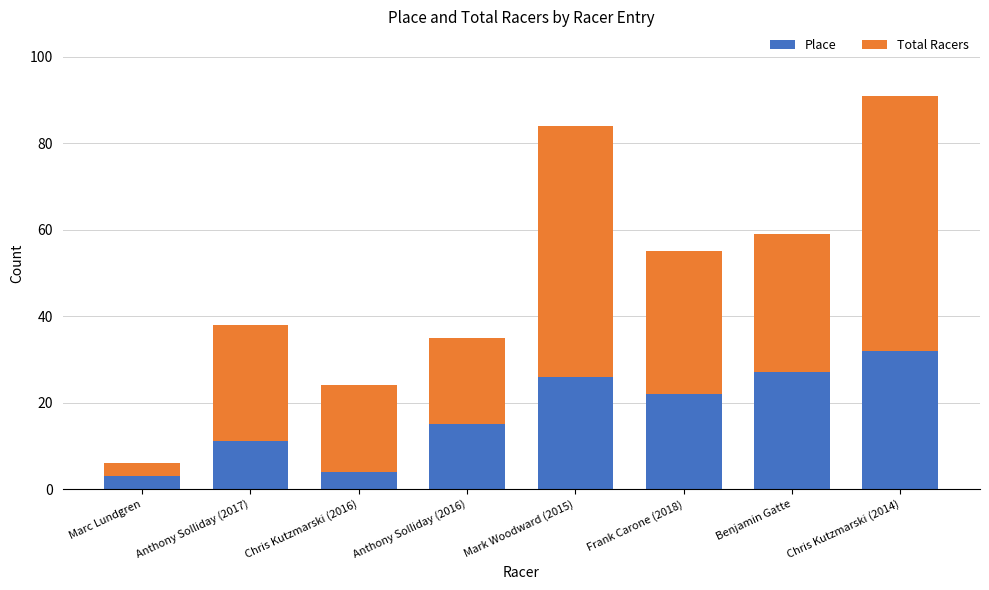

What is the minimum value for Place?

3